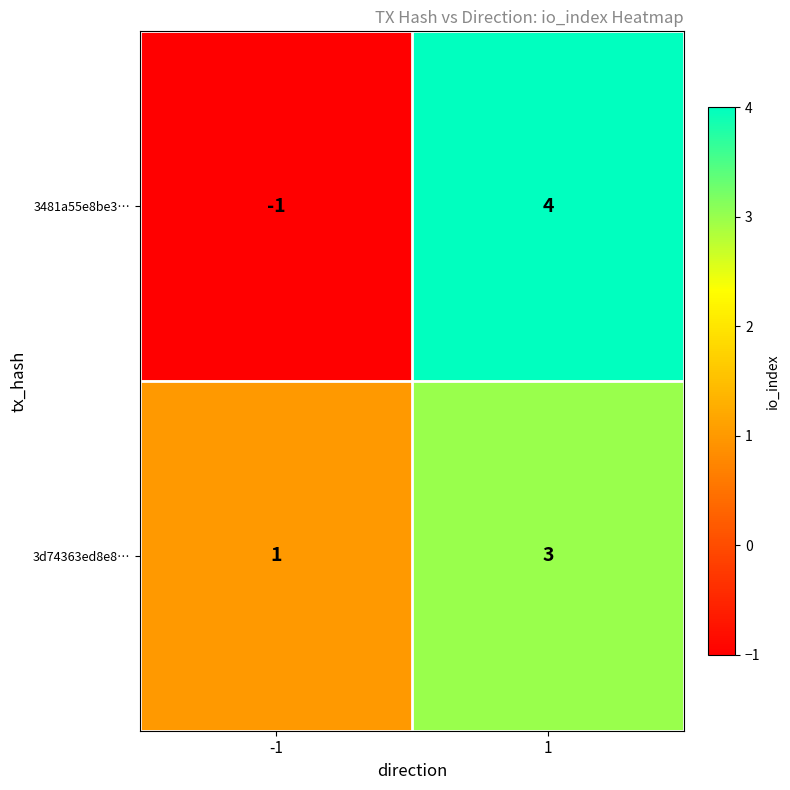

What is the sum of the 3481a55e8be3… values at 1 and -1?

3